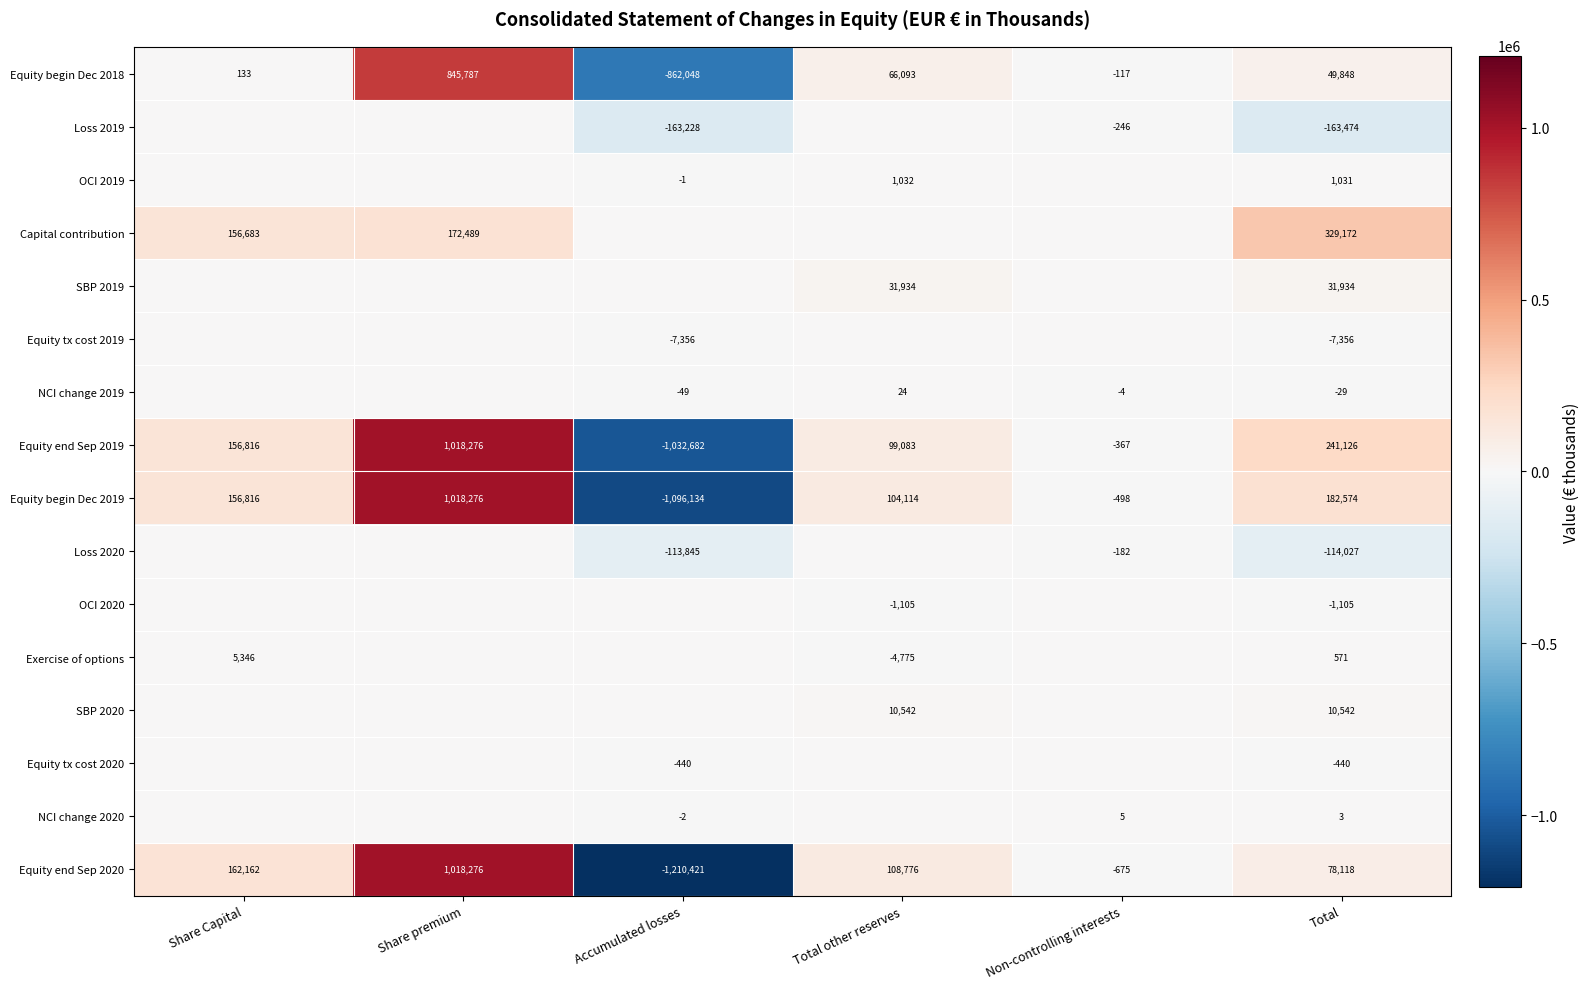

Rank the categories by Equity begin Dec 2018 value from lowest to highest.

Accumulated losses, Non-controlling interests, Share Capital, Total, Total other reserves, Share premium